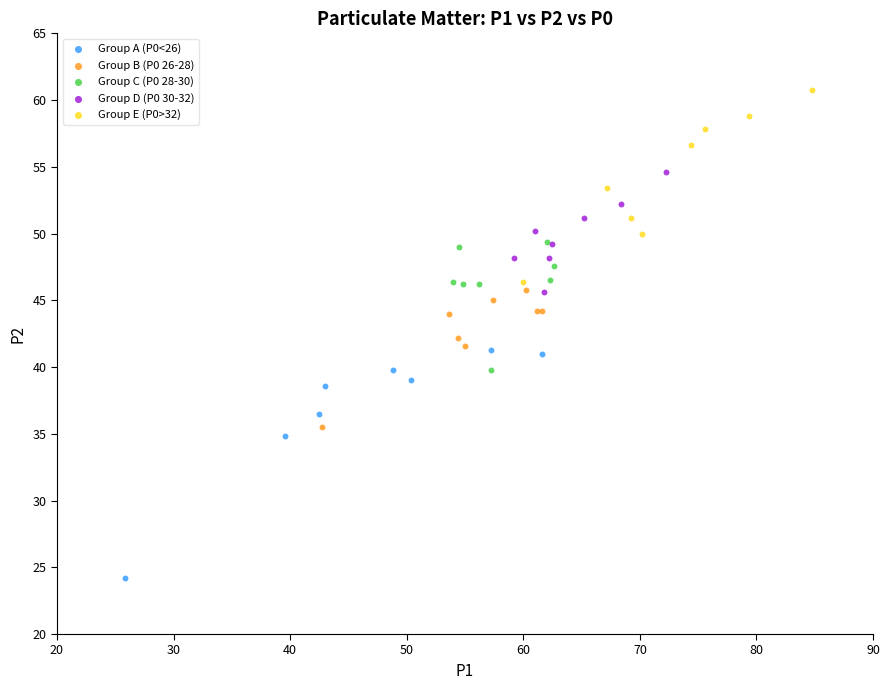

Which series reaches the maximum Y coordinate?

Group E (P0>32)